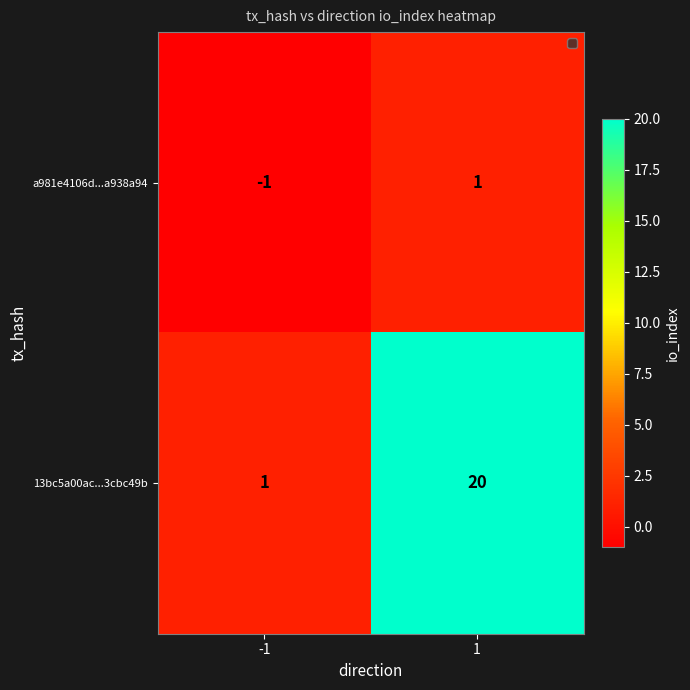

Reading left to right, list all the values displayed in this chart.

a981e4106d...a938a94: -1=-1	1=1
13bc5a00ac...3cbc49b: -1=1	1=20